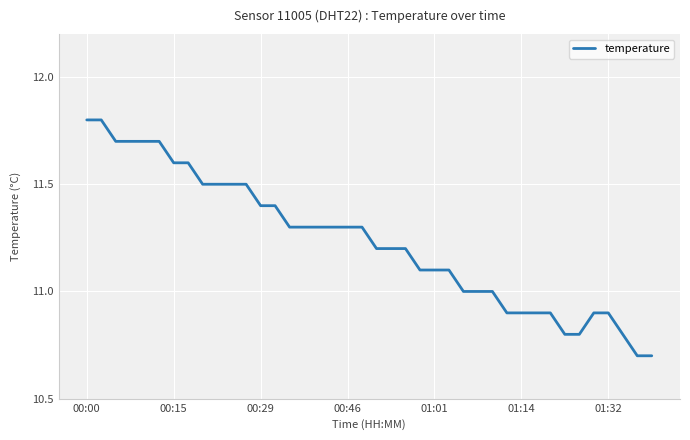

What is the smallest value displayed?

10.7